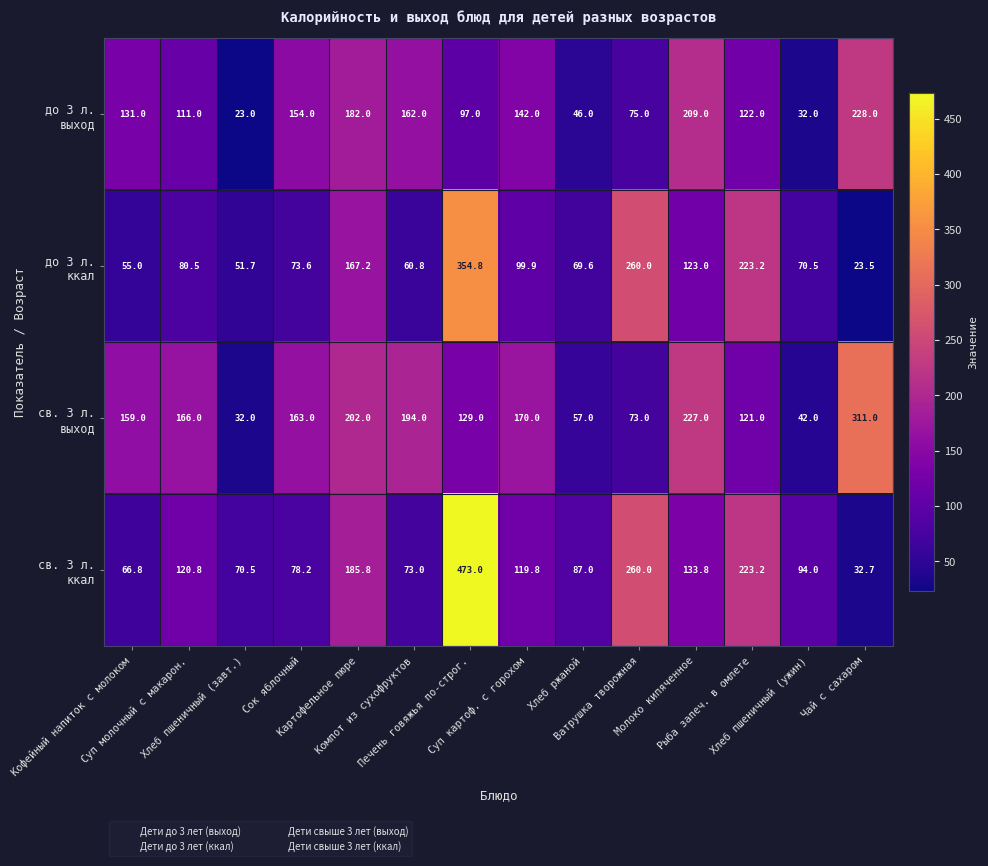

At which category is the sum across all series the highest?

Печень говяжья по-строг.